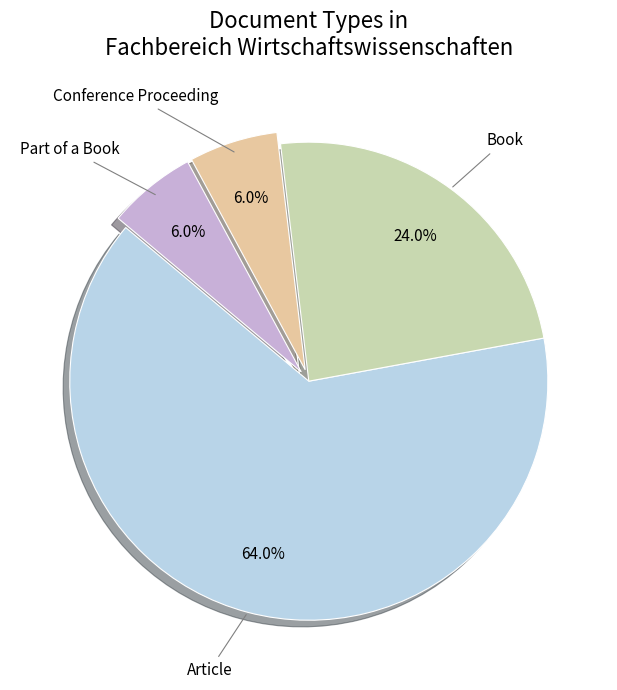

To the nearest percent, what is the average slice percentage?

25%